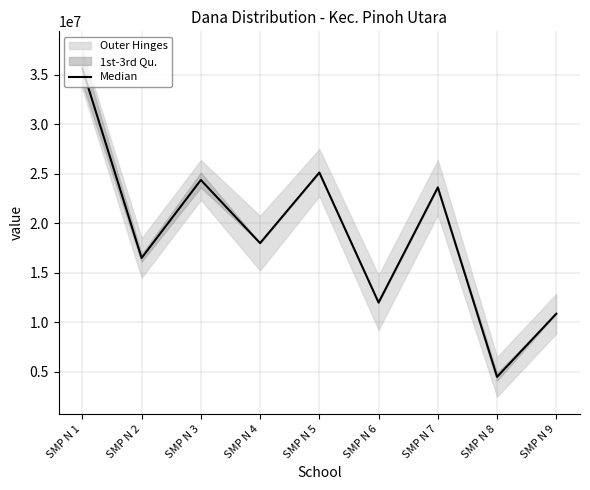

Count the number of data series in this chart.

1